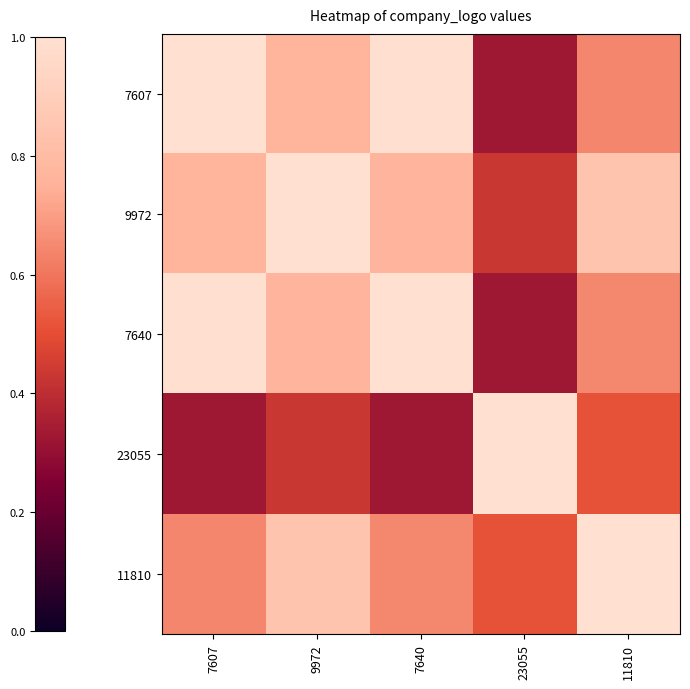

What is the maximum value shown in the chart?

1.0